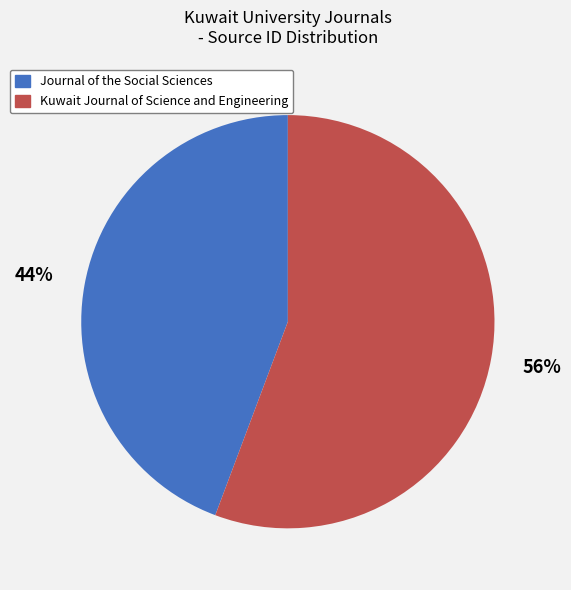

True or false: Journal of the Social Sciences accounts for 50% of the total.

False